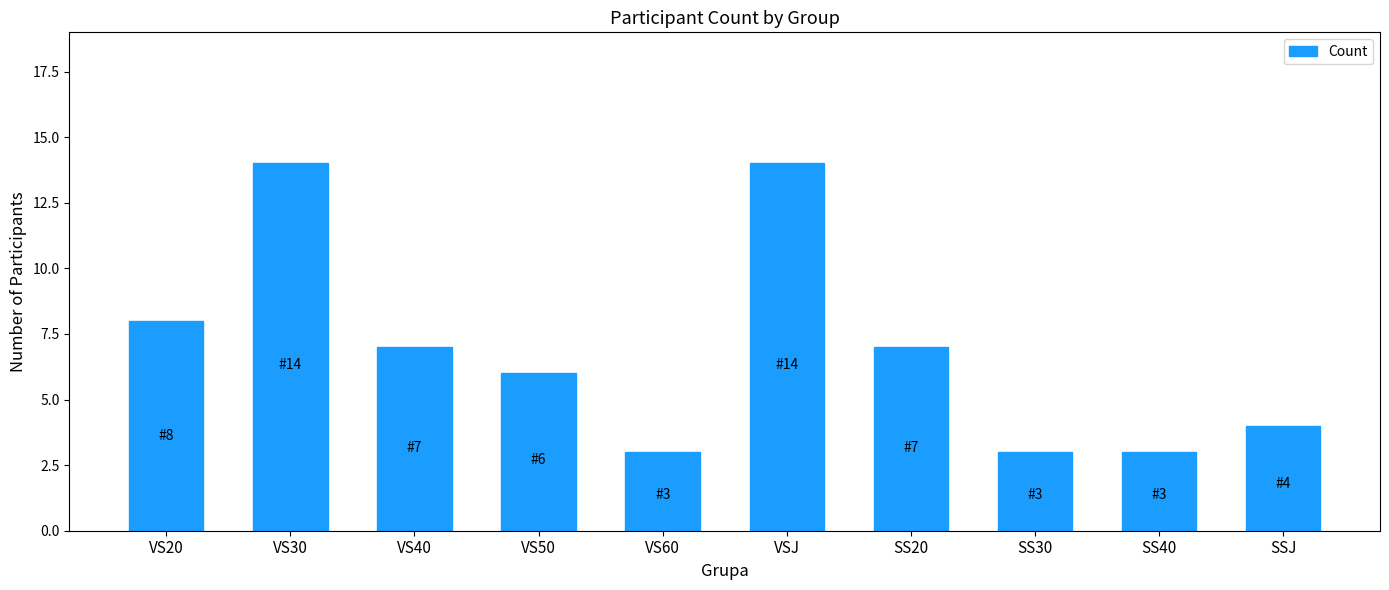

Where is the data nearest to the value 8?

VS20